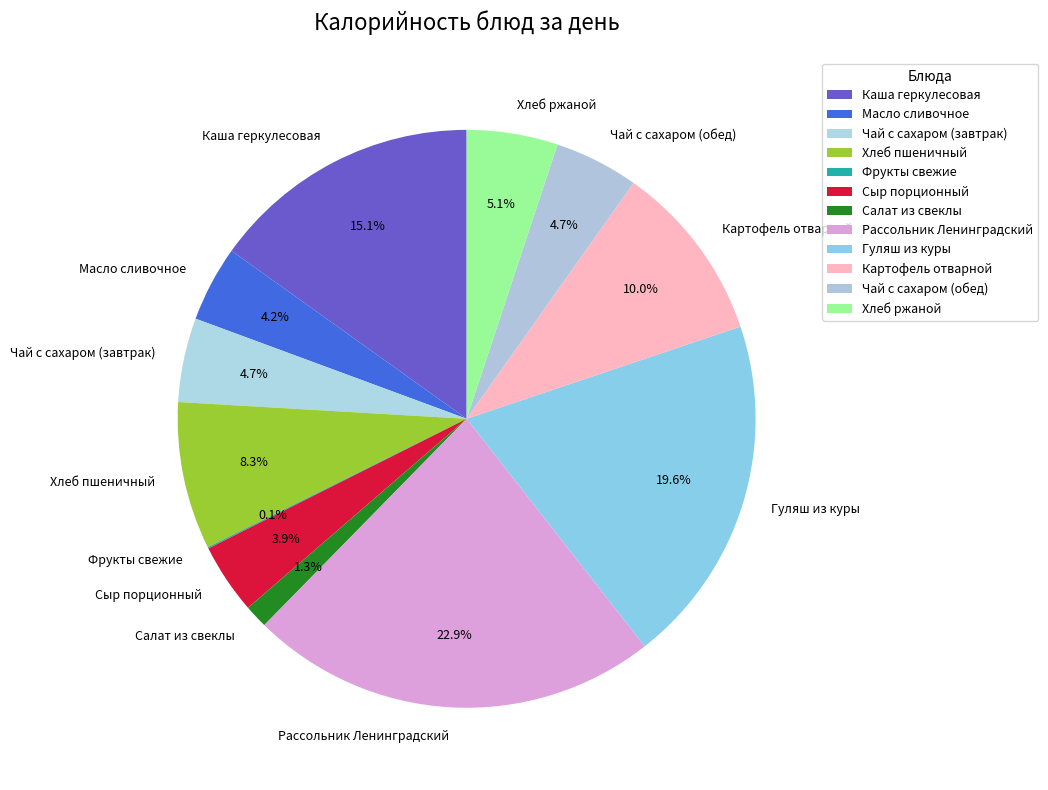

Between Хлеб ржаной and Каша геркулесовая, which is larger?

Каша геркулесовая